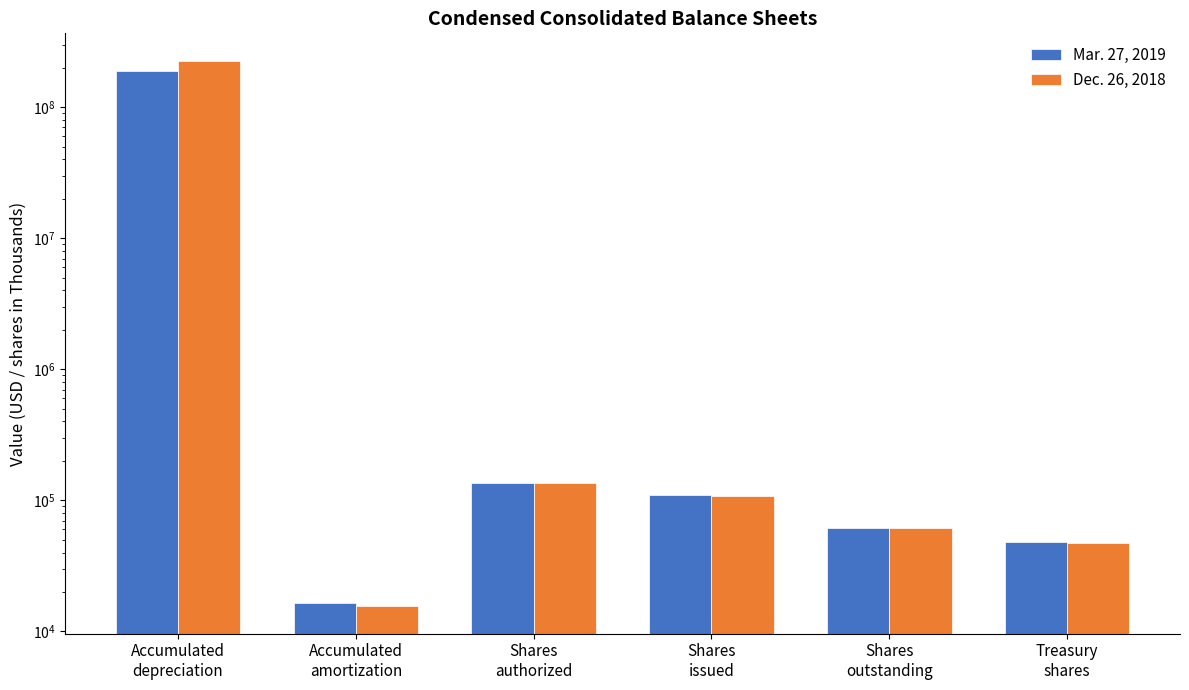

Which category has the highest value in the Dec. 26, 2018 series?

Accumulated
depreciation